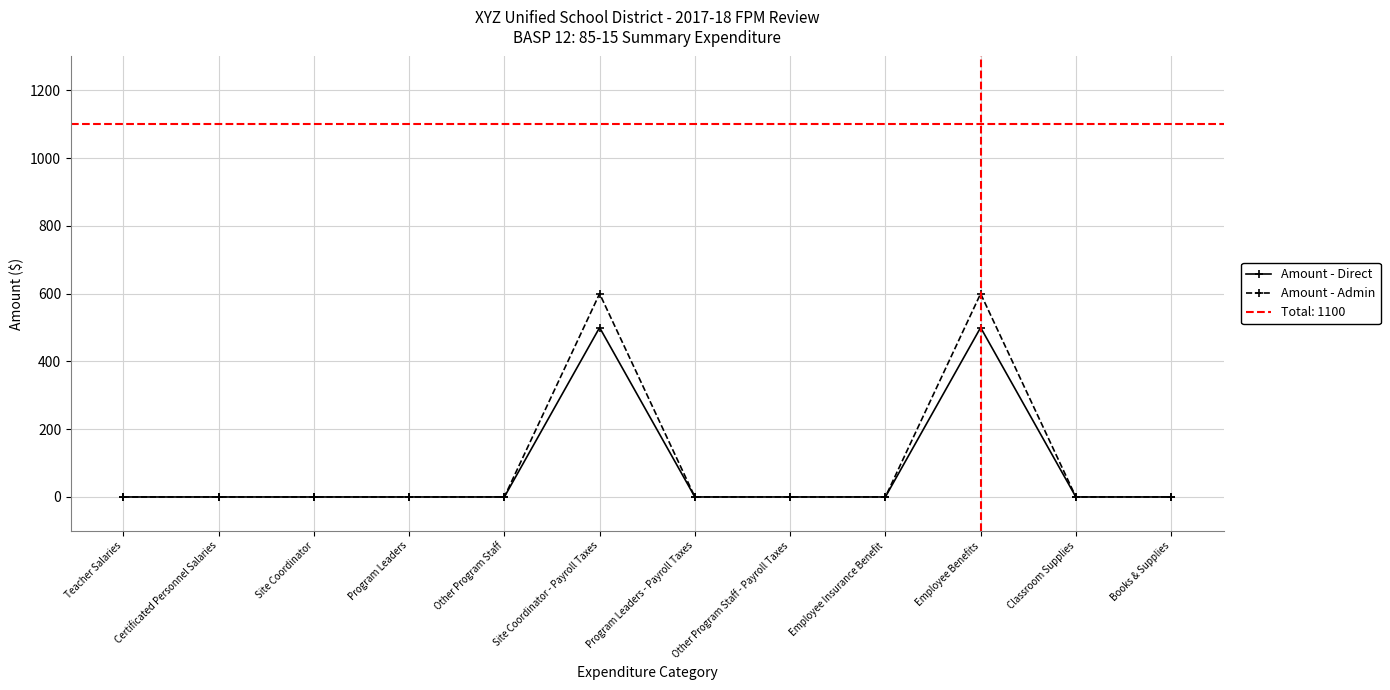

Rank the series at Teacher Salaries from highest to lowest value.

Amount - Direct, Amount - Admin